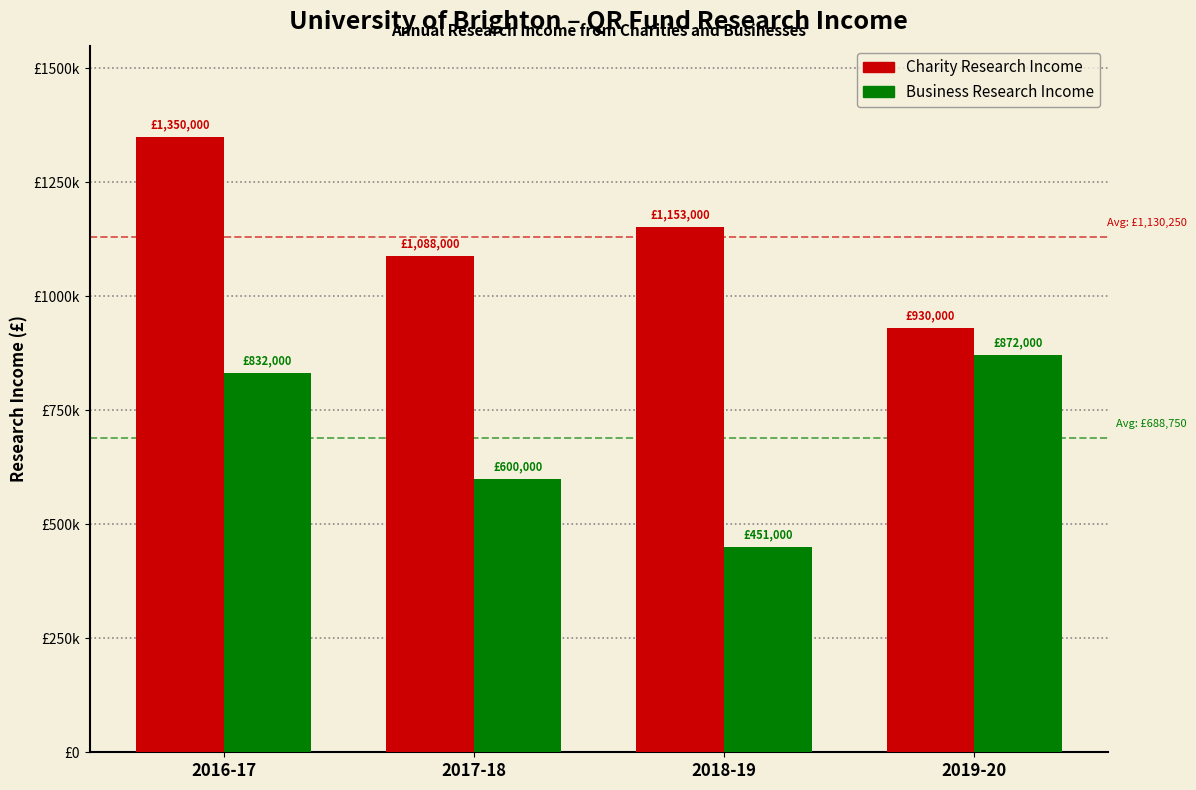

Are the bars grouped side by side (vs. stacked)?

Yes